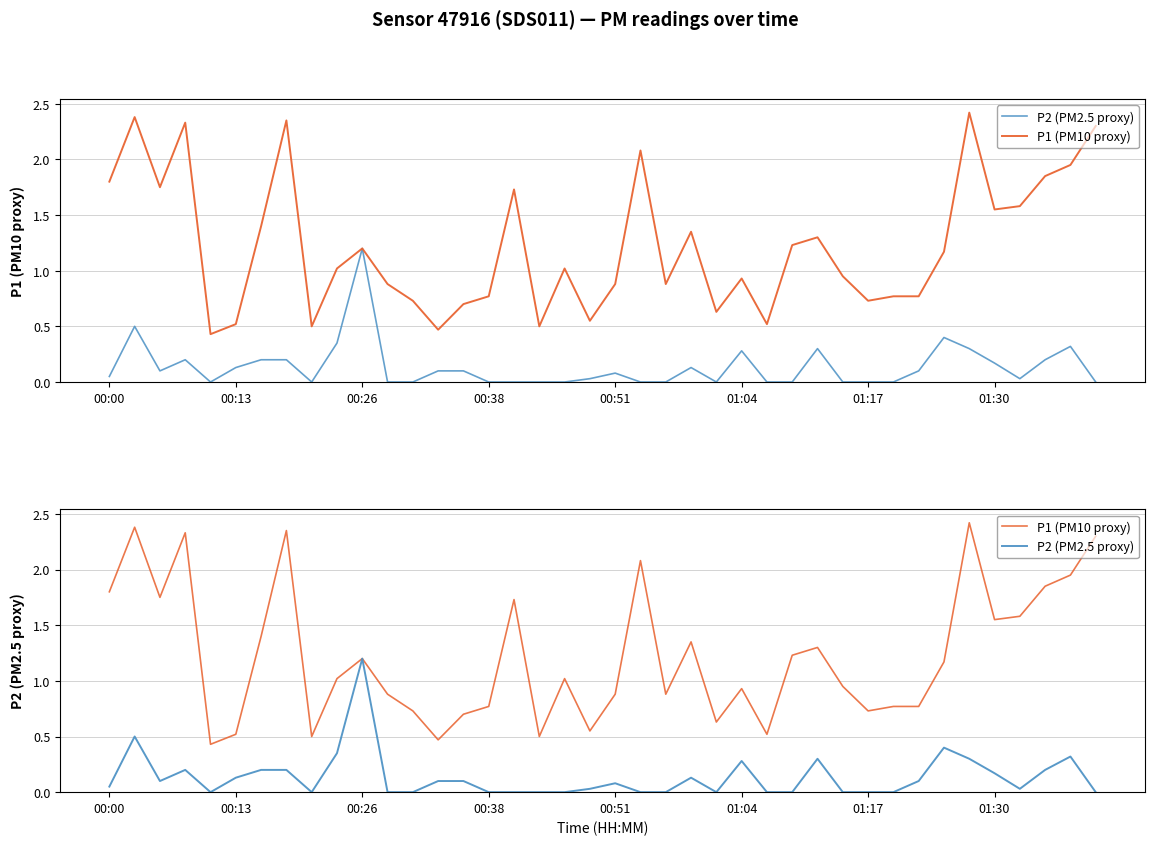

Where does the P1 (PM10 proxy) series first go above 1?

00:00